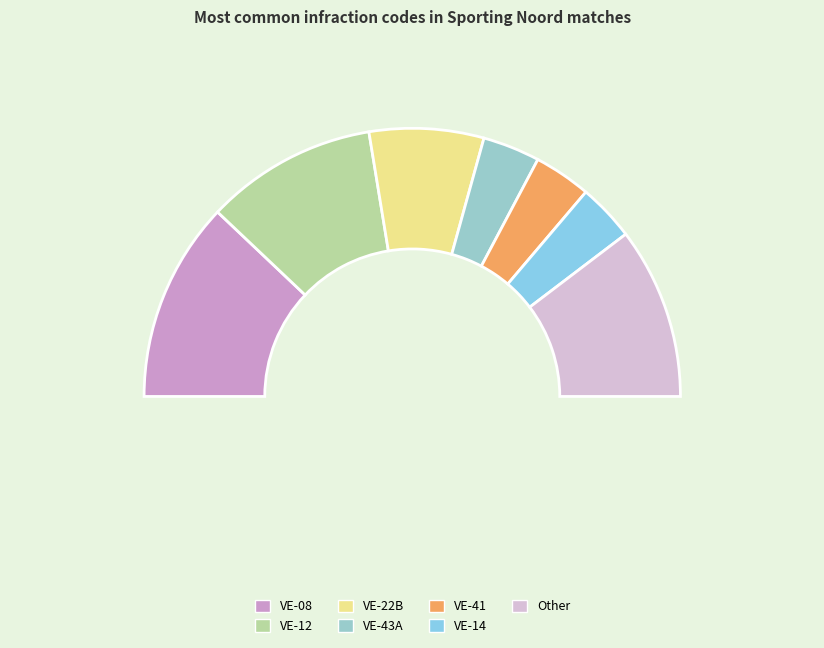

To the nearest percent, what percentage of the pie is VE-14?

7%